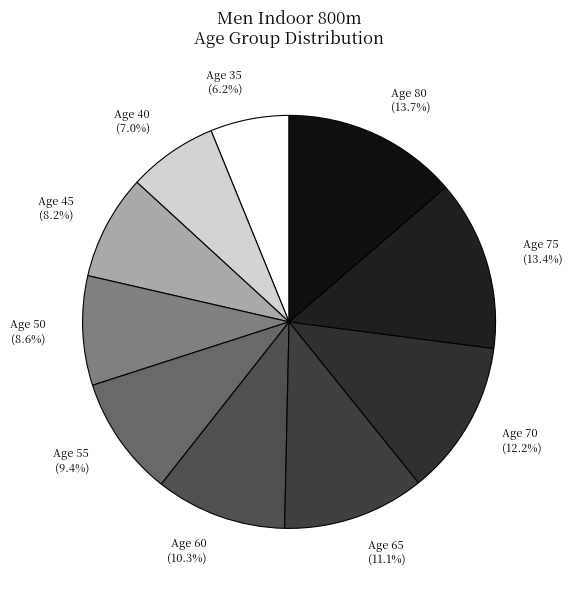

How many segments does this pie chart have?

10